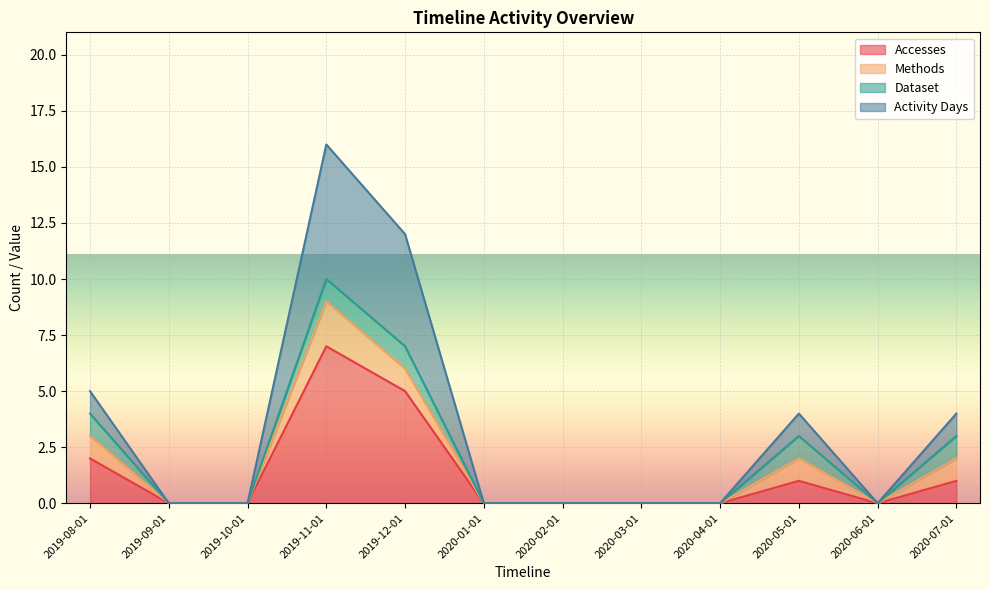

Which has a higher value, 2020-06-01 or 2020-04-01?

2020-06-01